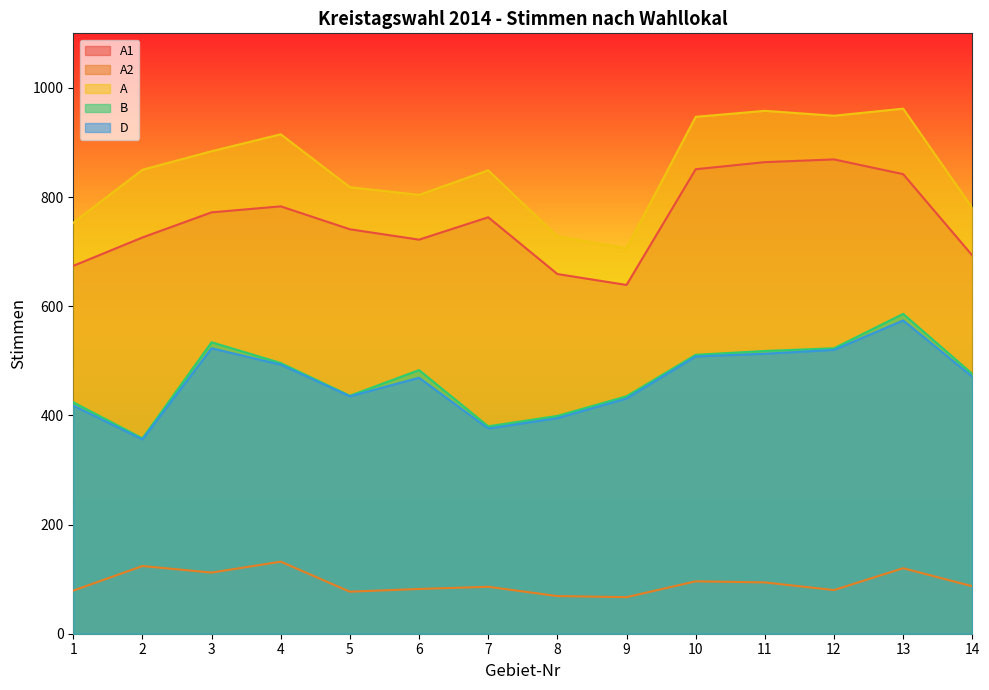

The value of A2 at 9 is 43. True or false?

False